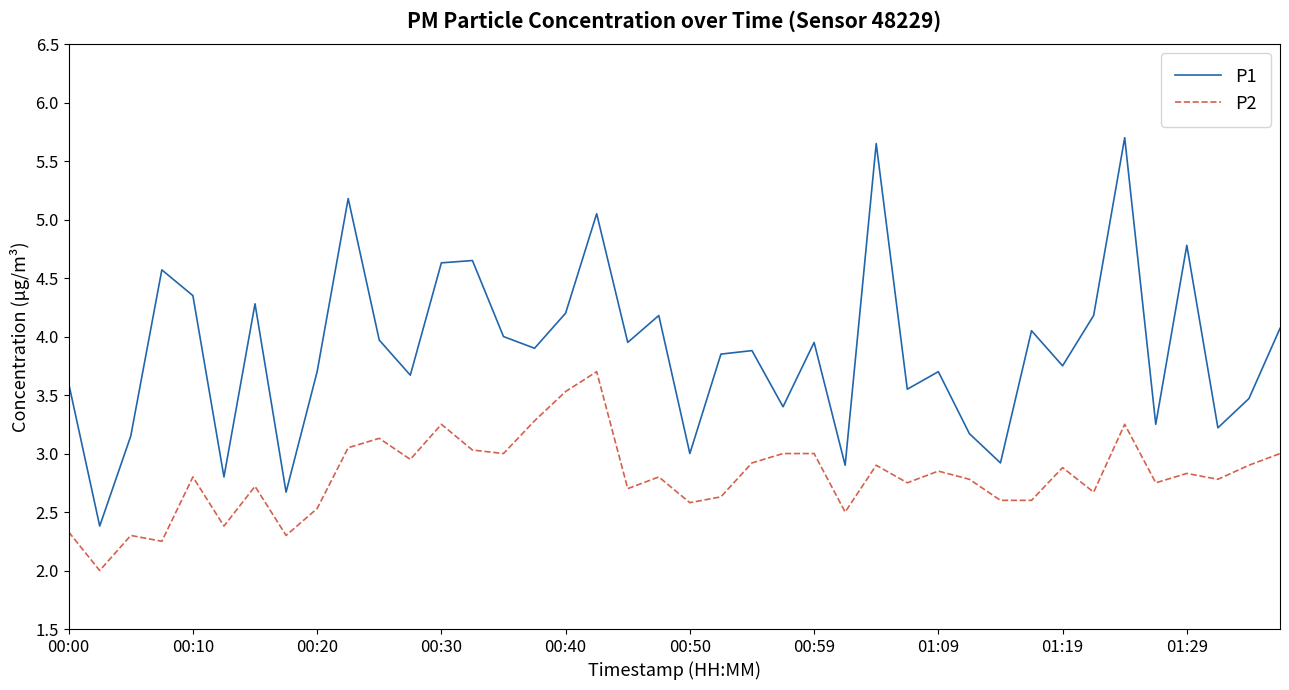

True or false: P1 and P2 intersect in this chart.

False